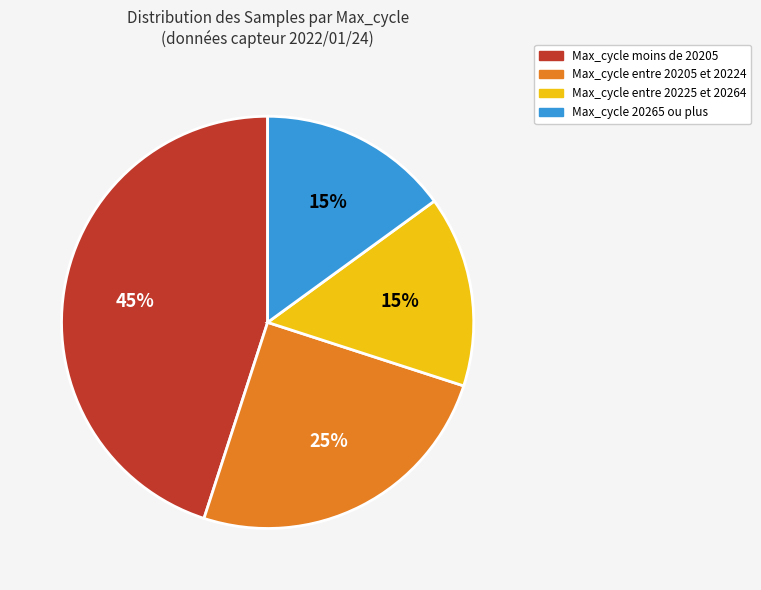

To the nearest percent, what is the average slice percentage?

25%